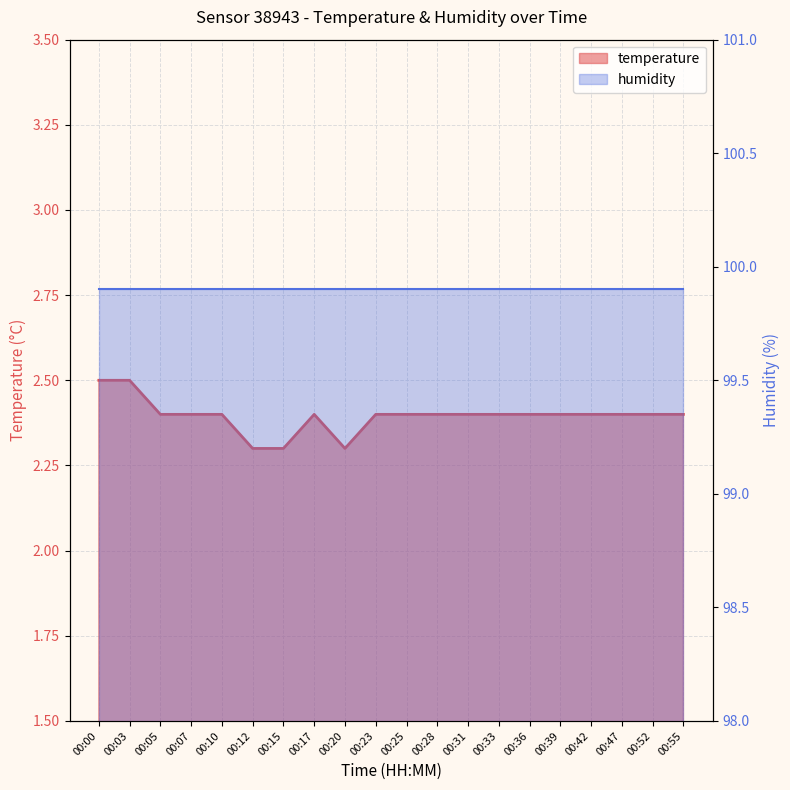

How many interior local peaks (higher than both neighbors) does the data have?

1